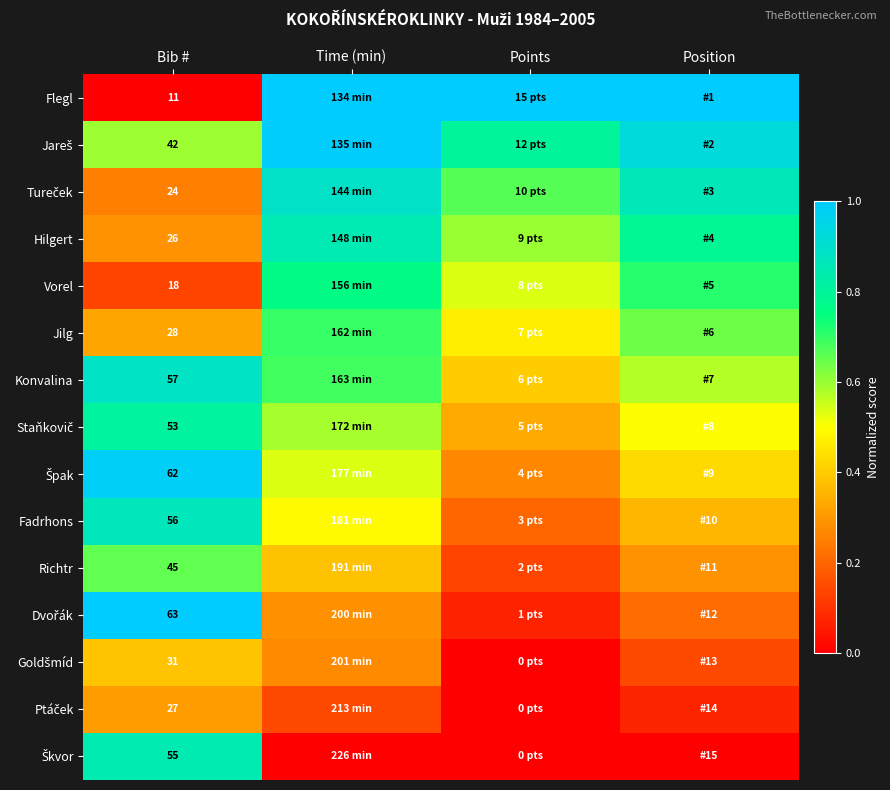

At Bib #, list the series in order from largest to smallest.

Dvořák, Špak, Konvalina, Fadrhons, Škvor, Staňkovič, Richtr, Jareš, Goldšmíd, Jilg, Ptáček, Hilgert, Tureček, Vorel, Flegl